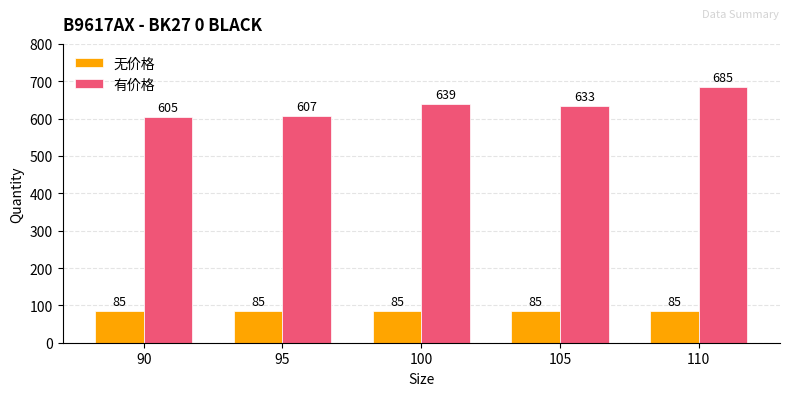

List the series in order of their overall mean, lowest first.

无价格, 有价格